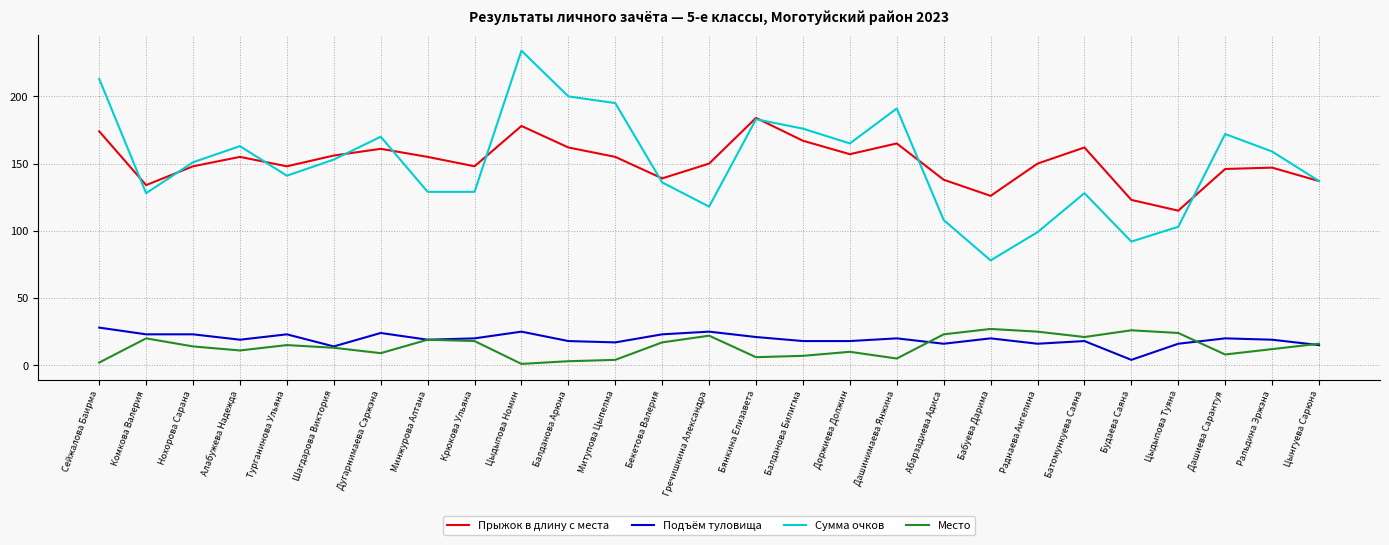

The Сумма очков series shows 29 at Бабуева Дарима. True or false?

False